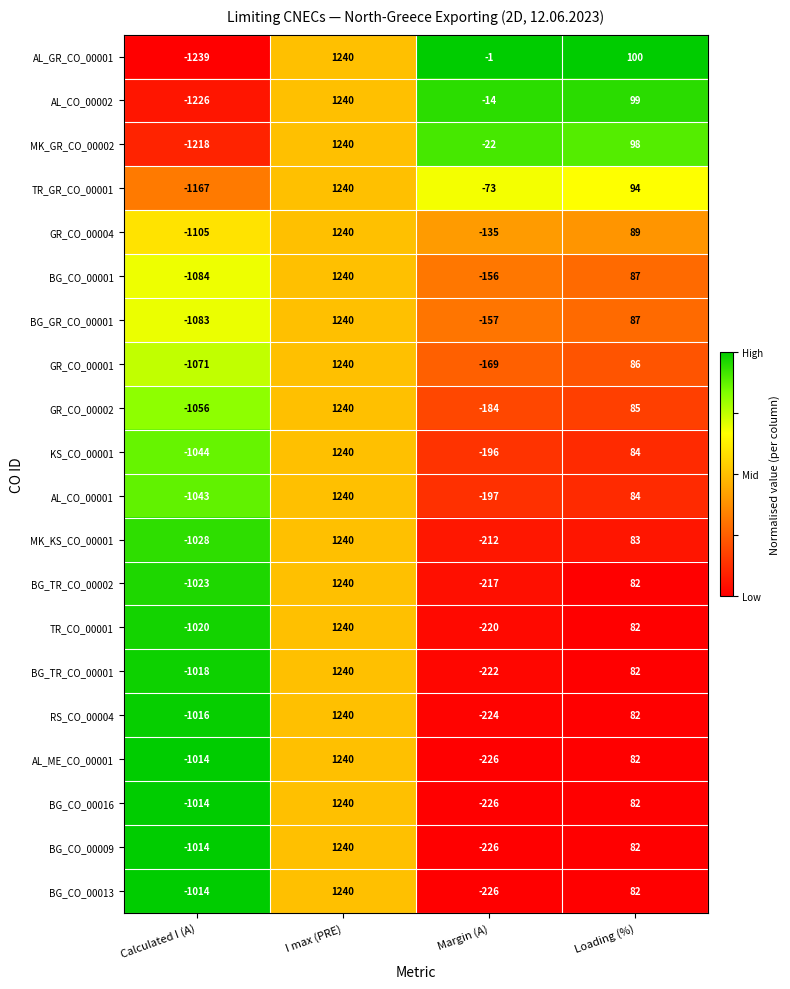

Which category has the lowest value across all series?

Calculated I (A)